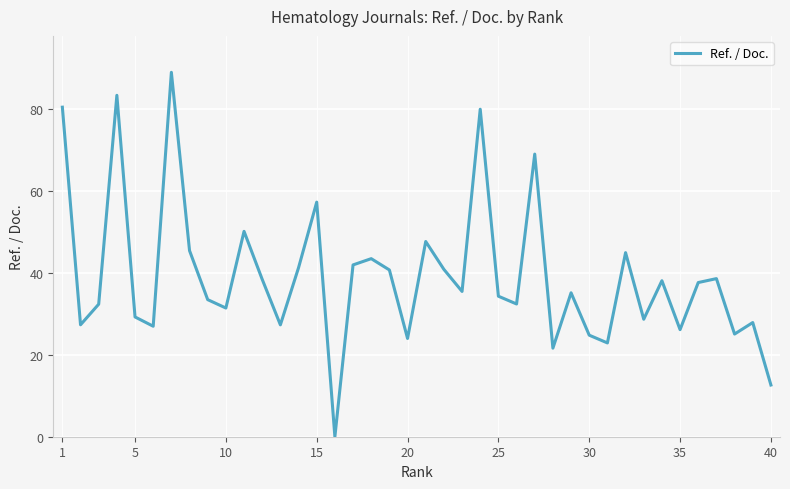

What is the difference between the maximum and minimum values?

89.1